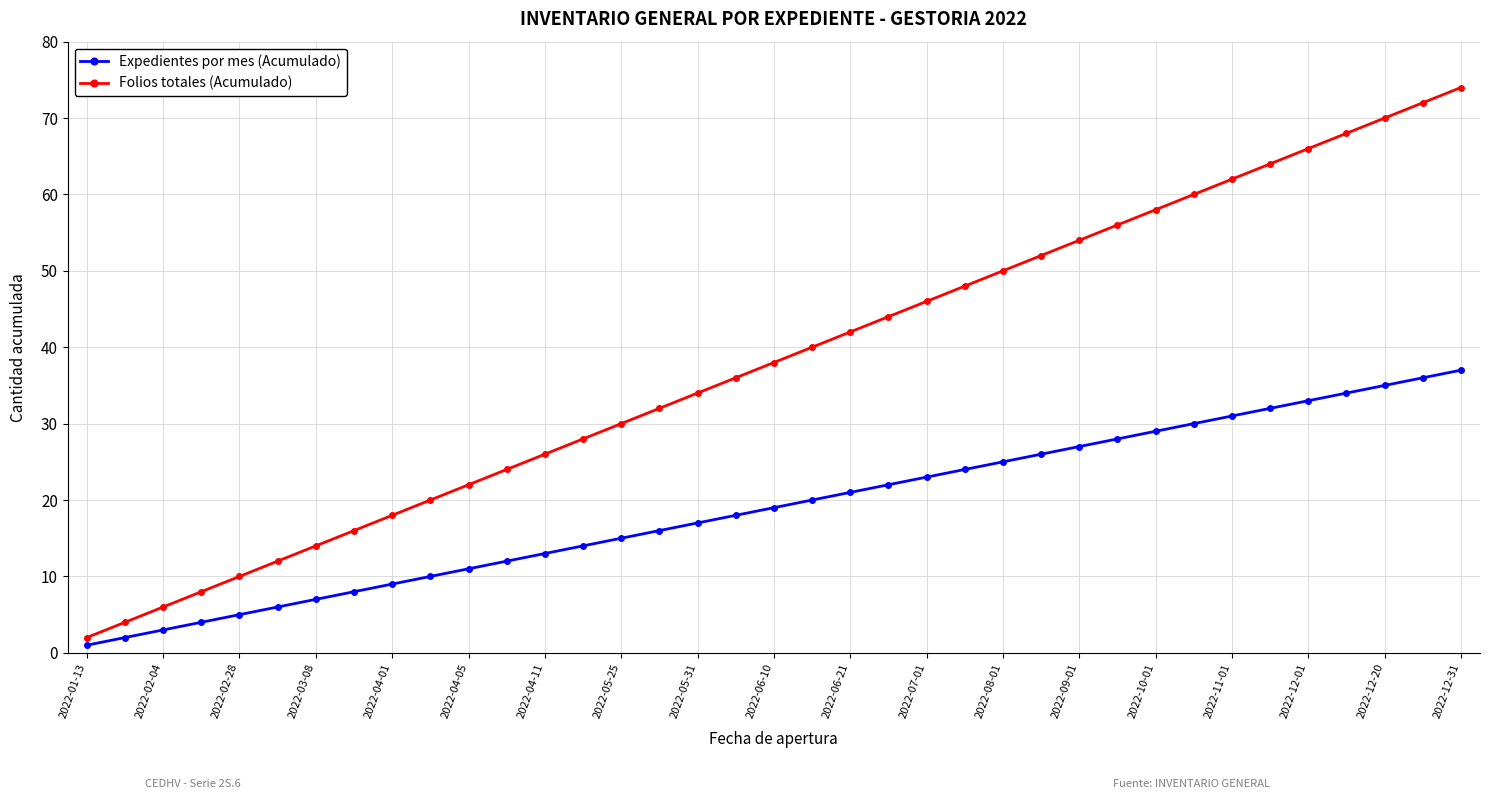

Which series has the largest total across all categories?

Folios totales (Acumulado)